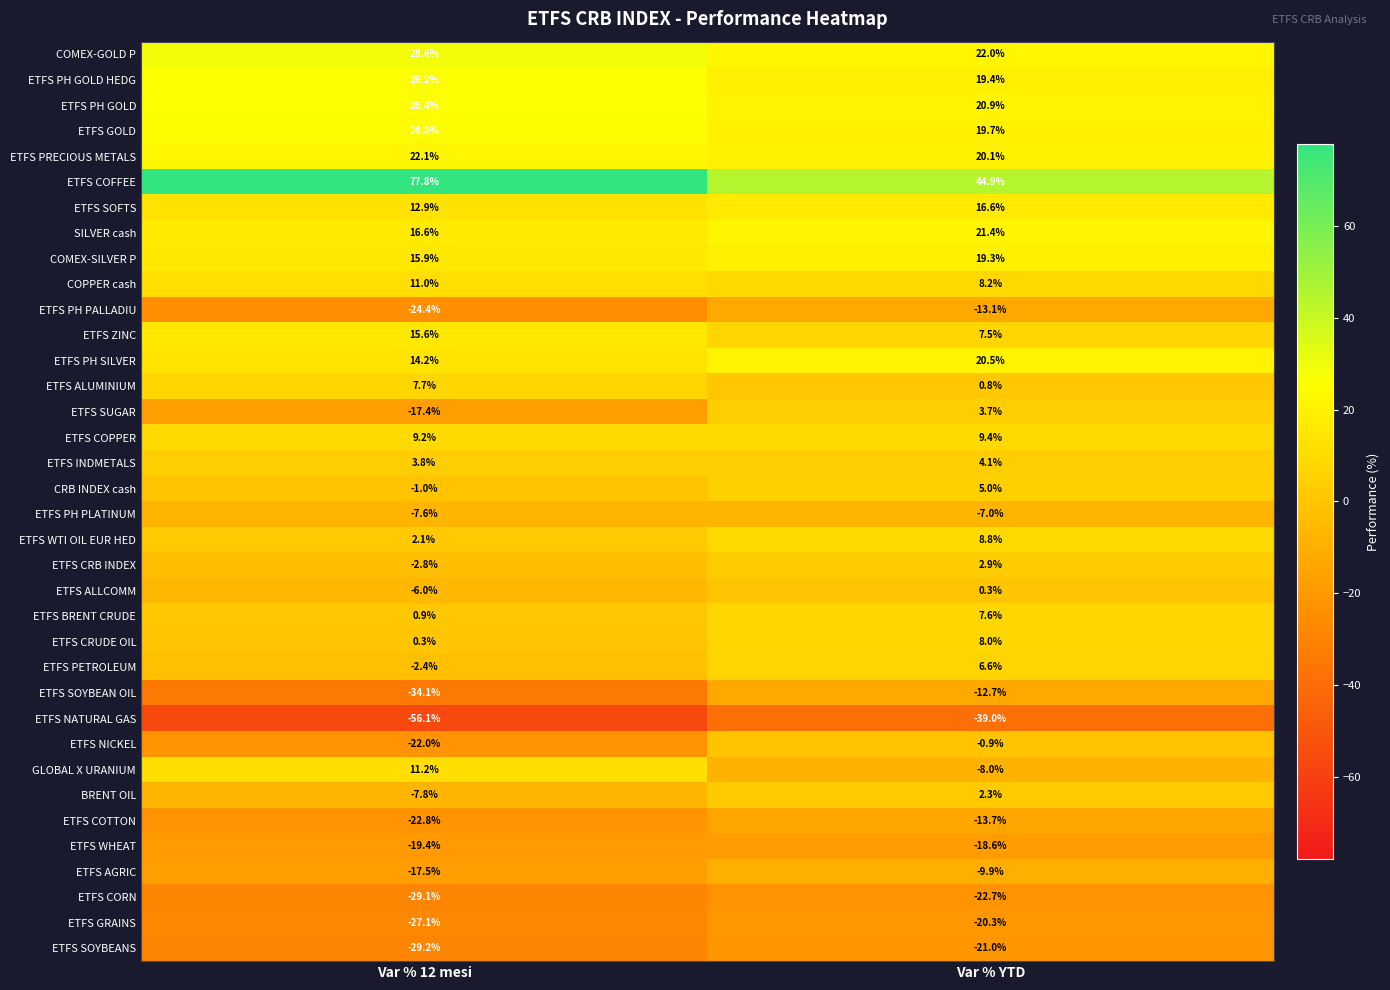

Which series changed the most between Var % 12 mesi and Var % YTD?

ETFS COFFEE